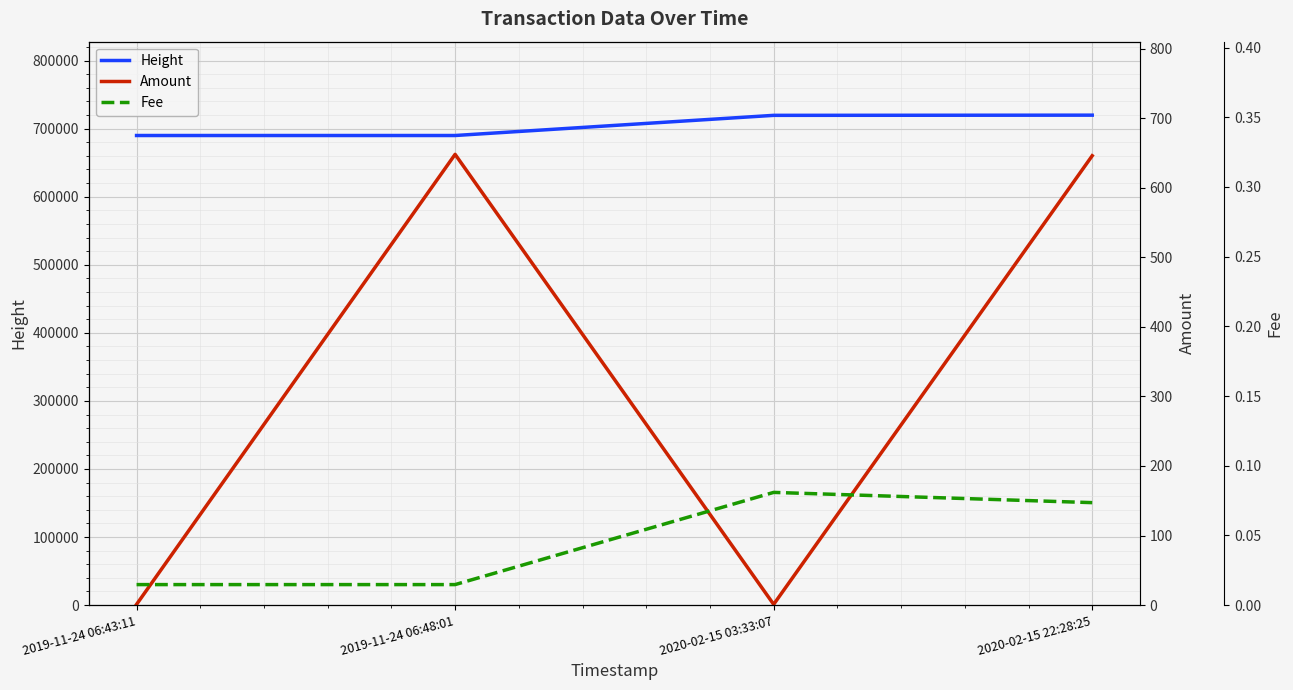

Which label corresponds to the largest value in the chart?

2020-02-15 22:28:25